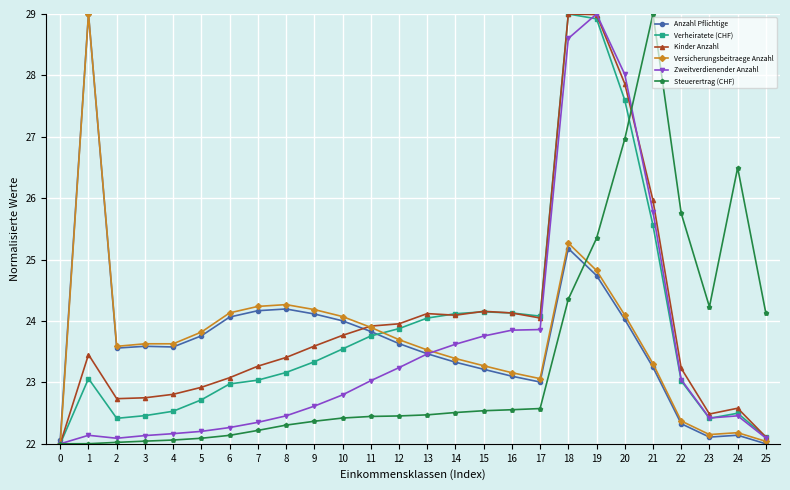

Which series has the largest total across all categories?

Kinder Anzahl